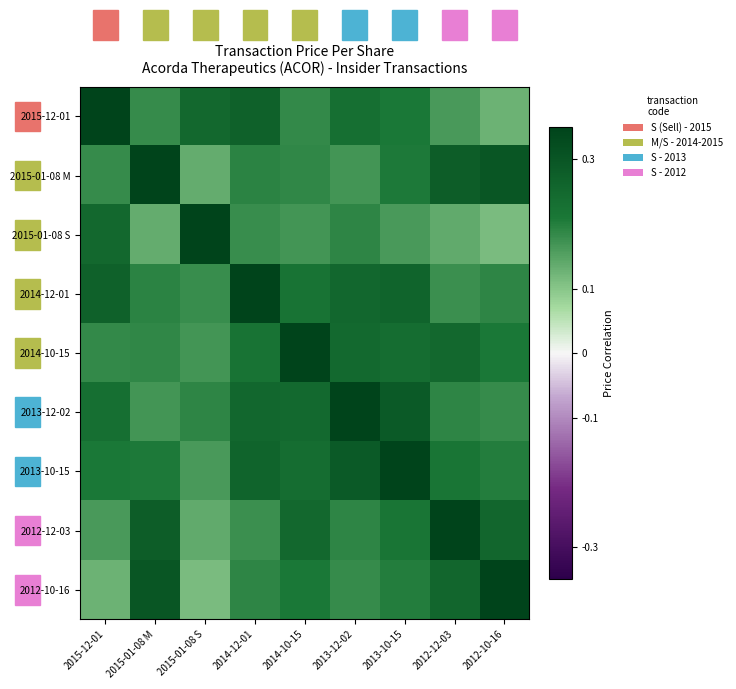

Count the number of categories in the chart.

9